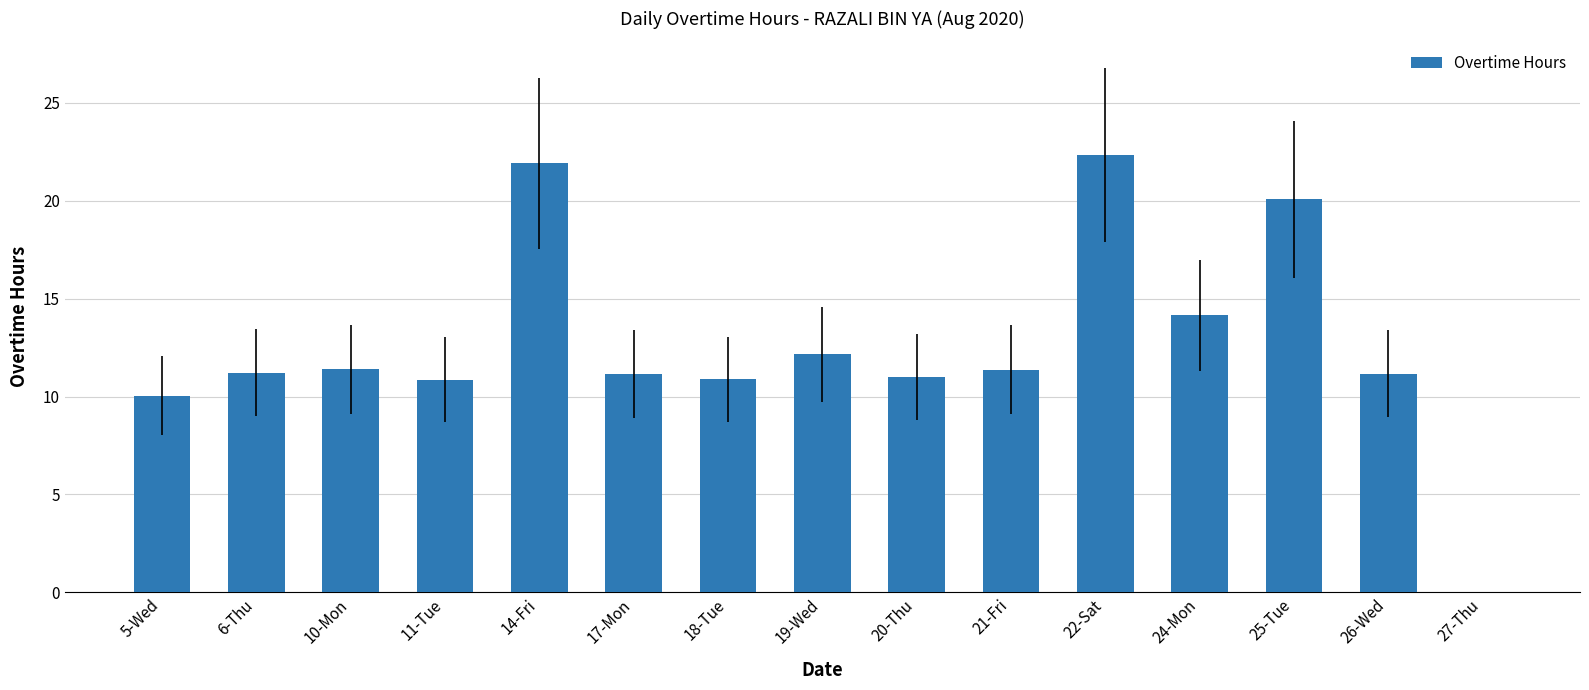

What is the sum of the values at 25-Tue and 26-Wed?

31.2